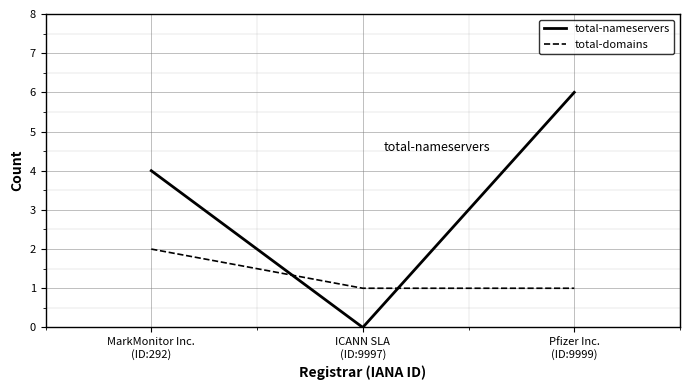

What is the highest value of the total-nameservers series?

6